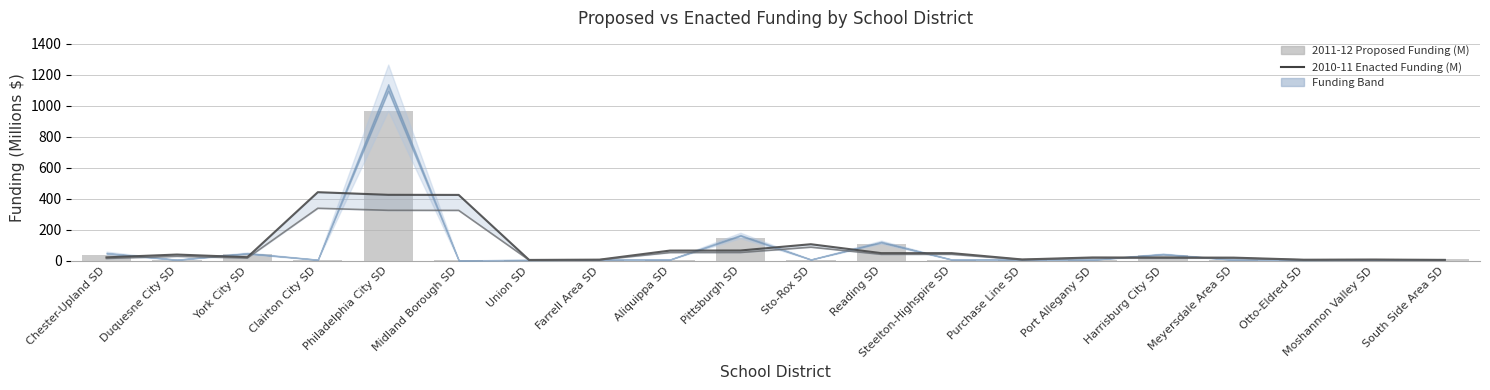

What is the total value across all series at Harrisburg City SD?

59.9